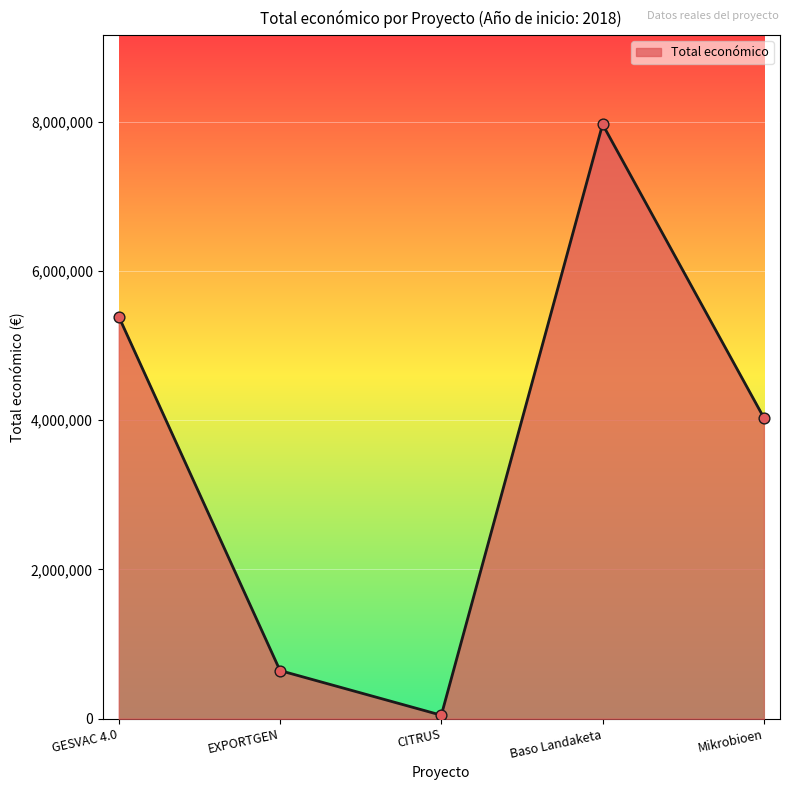

Between EXPORTGEN and GESVAC 4.0, which is larger?

GESVAC 4.0